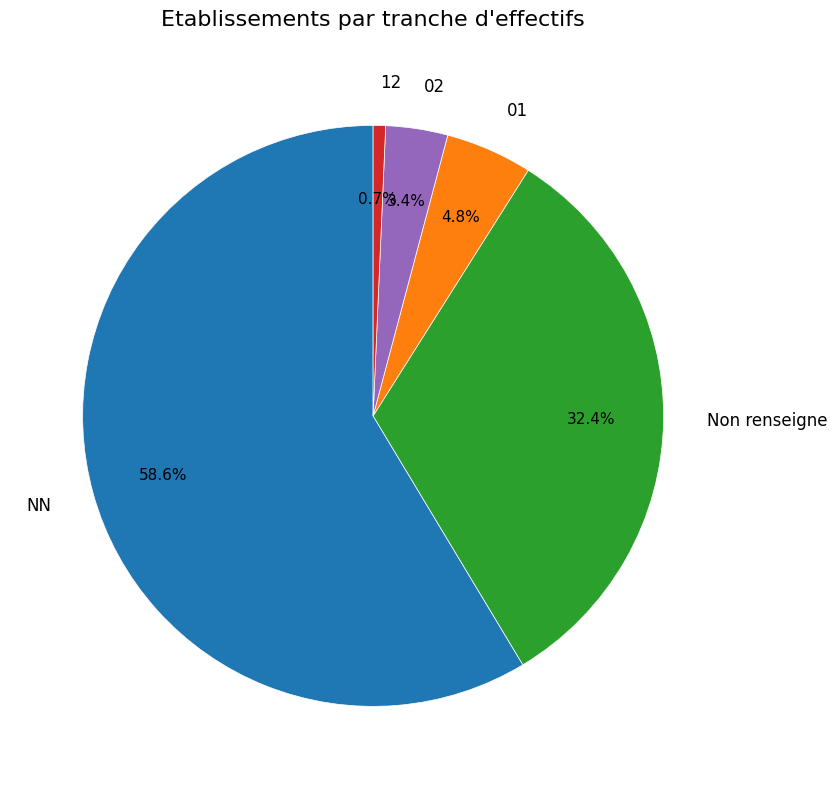

Approximately how many times larger is the value at 02 compared to 01?

0.7